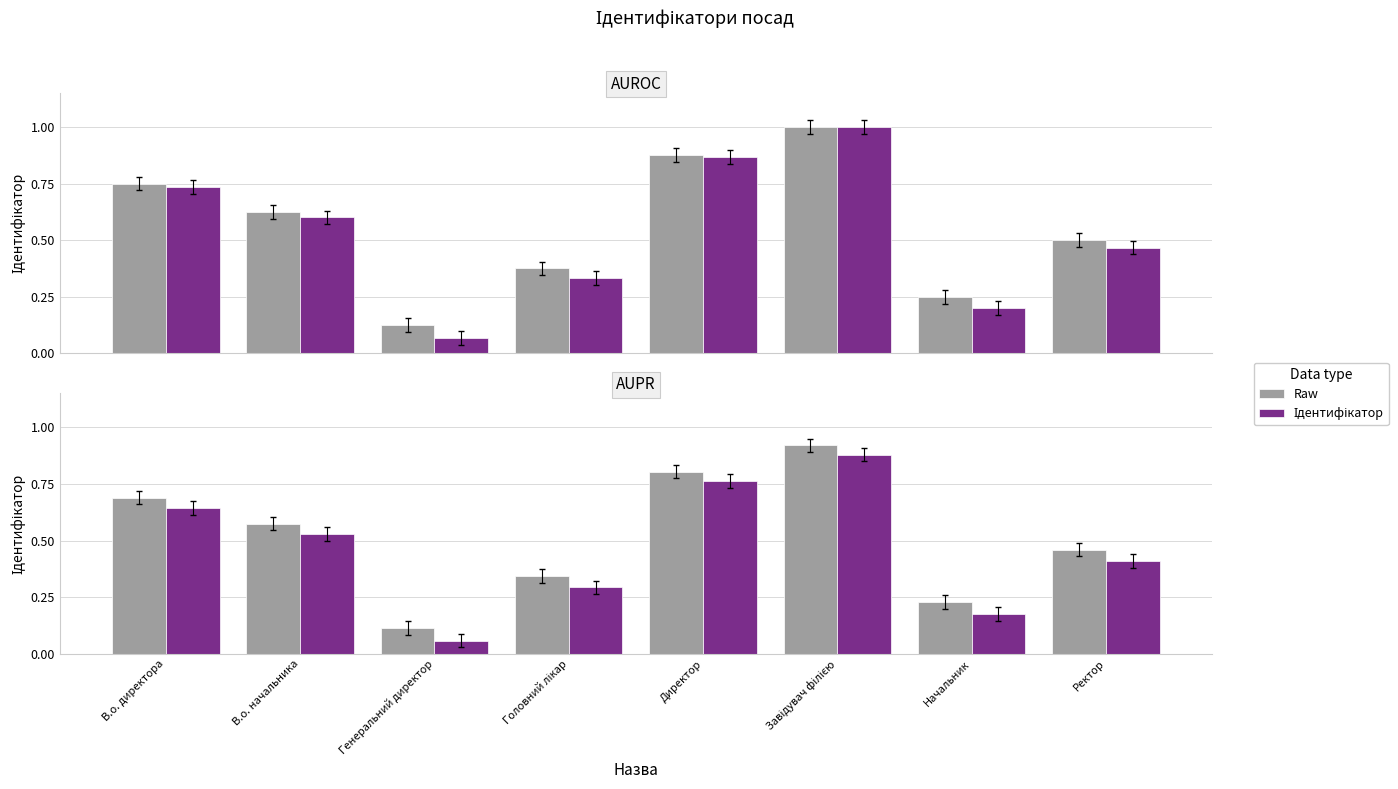

What are all the series names shown in the legend?

Raw, Ідентифікатор